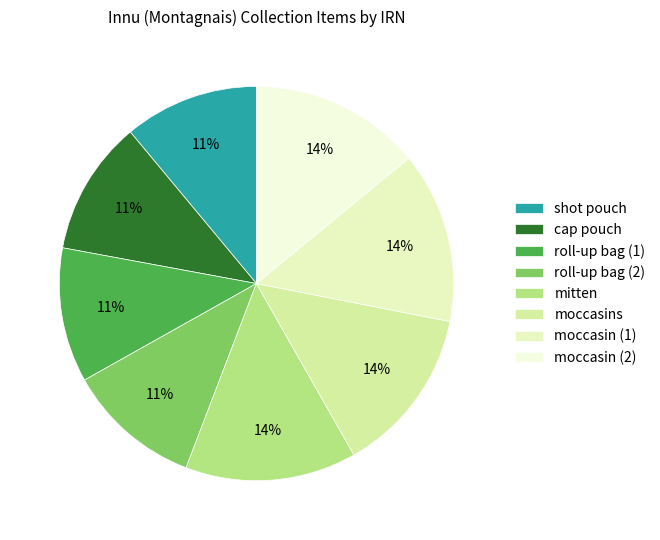

To the nearest percent, what is the combined percentage of roll-up bag (2) and shot pouch?

22%